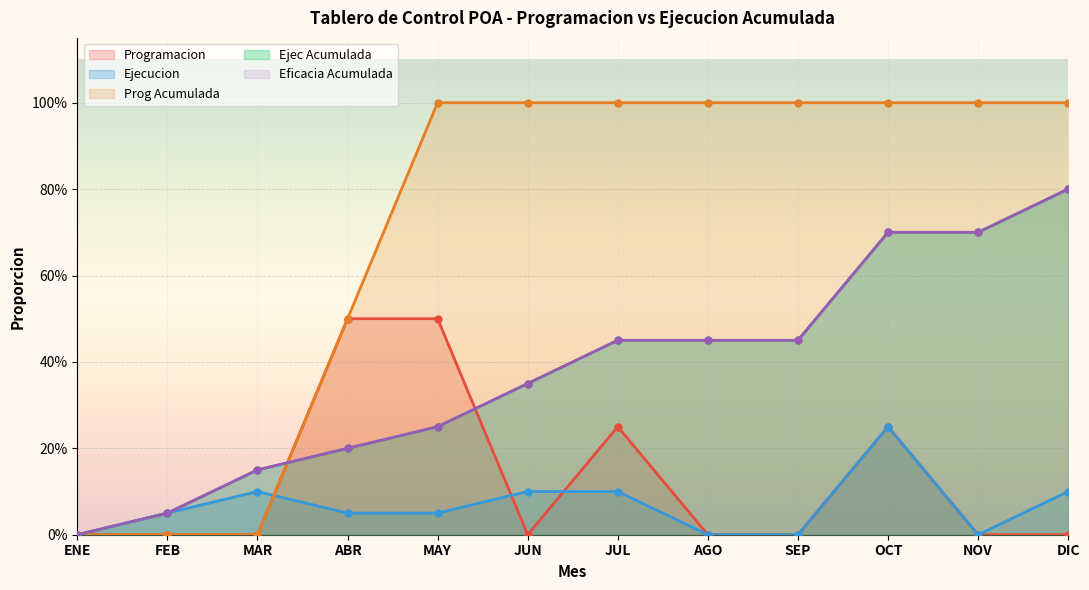

At how many categories does at least one series exceed 0?

11